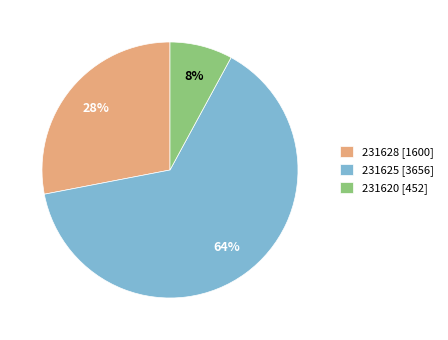

Combined, do 231628 and 231620 account for over 50%?

No